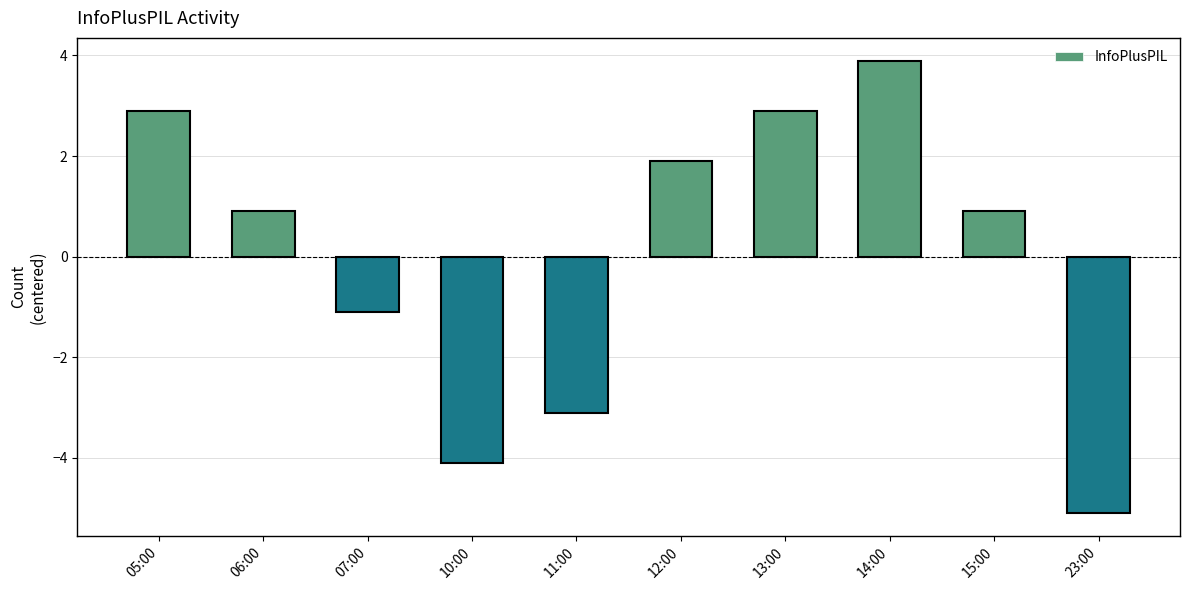

What position from the left is 15:00?

9